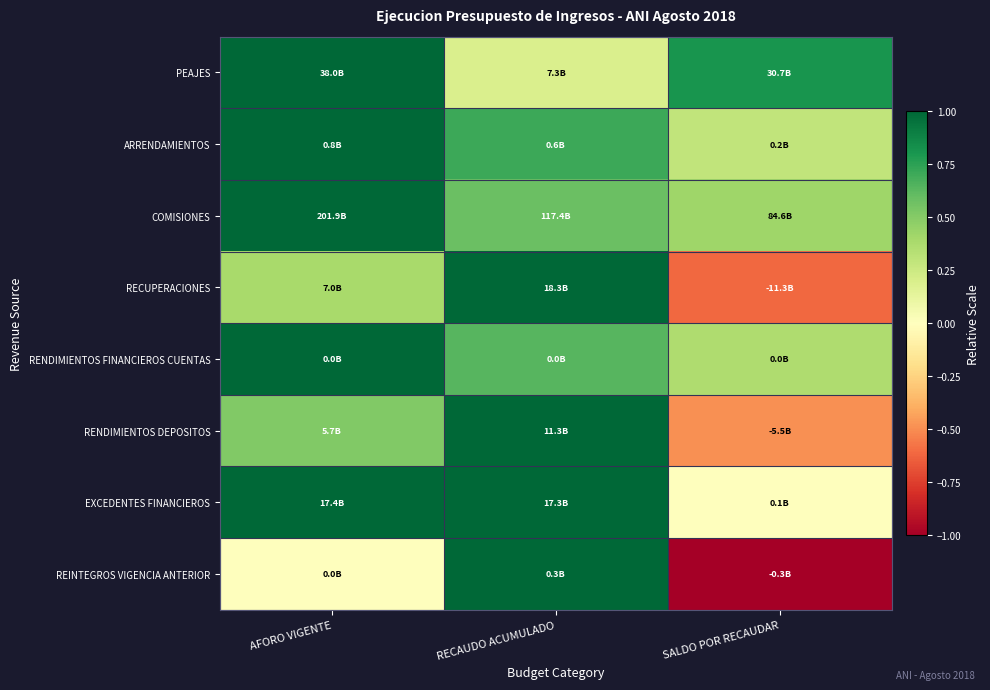

Reading left to right, transcribe all the data shown in this chart.

PEAJES: AFORO VIGENTE=1.0	RECAUDO ACUMULADO=0.2	SALDO POR RECAUDAR=0.8
ARRENDAMIENTOS: AFORO VIGENTE=1.0	RECAUDO ACUMULADO=0.7	SALDO POR RECAUDAR=0.3
COMISIONES: AFORO VIGENTE=1.0	RECAUDO ACUMULADO=0.6	SALDO POR RECAUDAR=0.4
RECUPERACIONES: AFORO VIGENTE=0.4	RECAUDO ACUMULADO=1.0	SALDO POR RECAUDAR=-0.6
RENDIMIENTOS FINANCIEROS CUENTAS: AFORO VIGENTE=1.0	RECAUDO ACUMULADO=0.6	SALDO POR RECAUDAR=0.4
RENDIMIENTOS DEPOSITOS: AFORO VIGENTE=0.5	RECAUDO ACUMULADO=1.0	SALDO POR RECAUDAR=-0.5
EXCEDENTES FINANCIEROS: AFORO VIGENTE=1.0	RECAUDO ACUMULADO=1.0	SALDO POR RECAUDAR=0.0
REINTEGROS VIGENCIA ANTERIOR: AFORO VIGENTE=0.0	RECAUDO ACUMULADO=1.0	SALDO POR RECAUDAR=-1.0